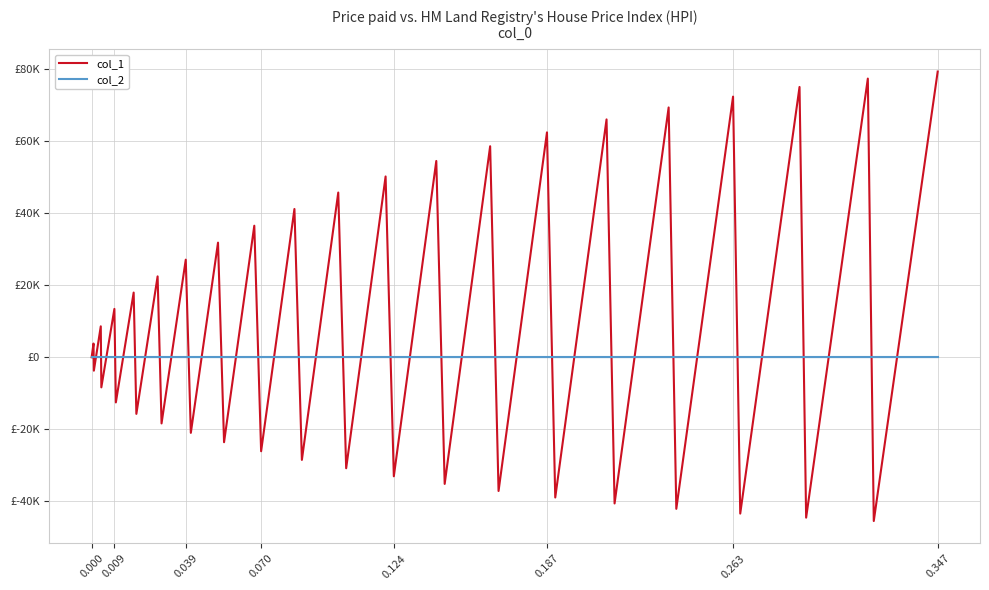

Rank the series by their average value, from lowest to highest.

col_2, col_1